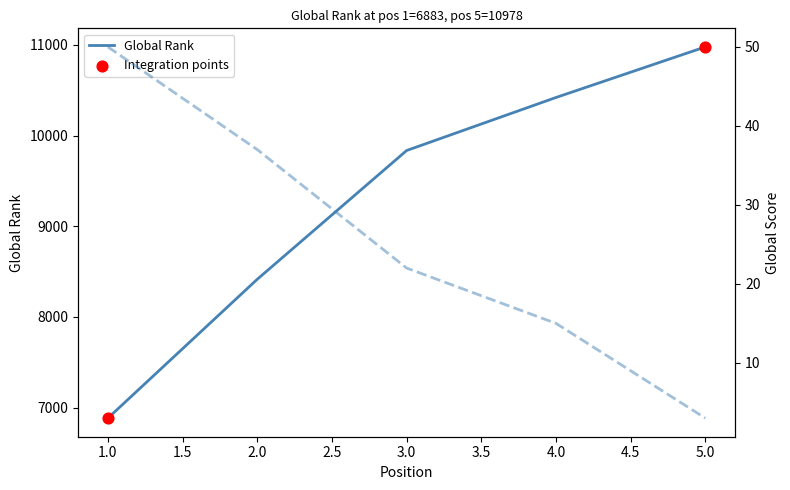

Which series has the largest total across all categories?

Global Rank